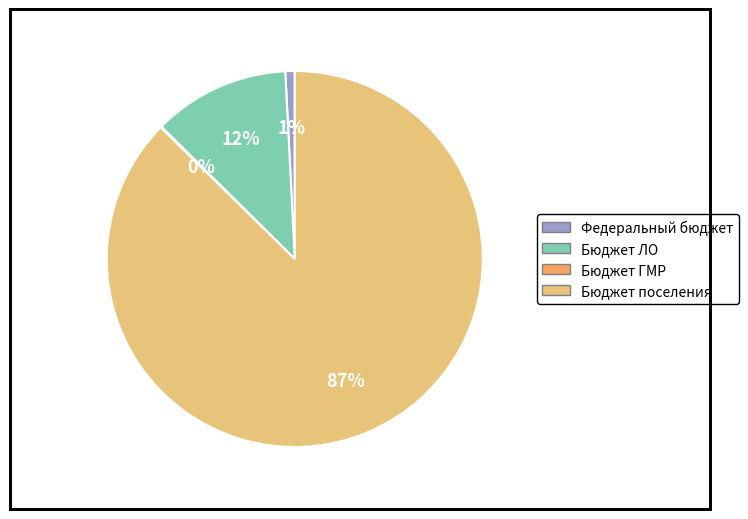

To the nearest percent, what is the difference between the largest and smallest slice percentages?

87%